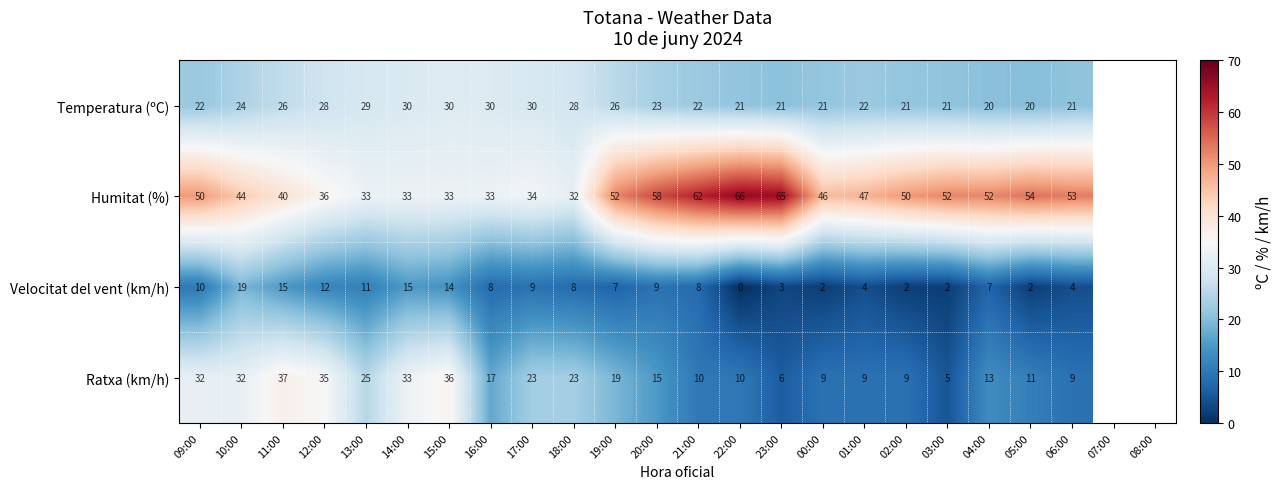

Which series has the widest spread of values?

Humitat (%)